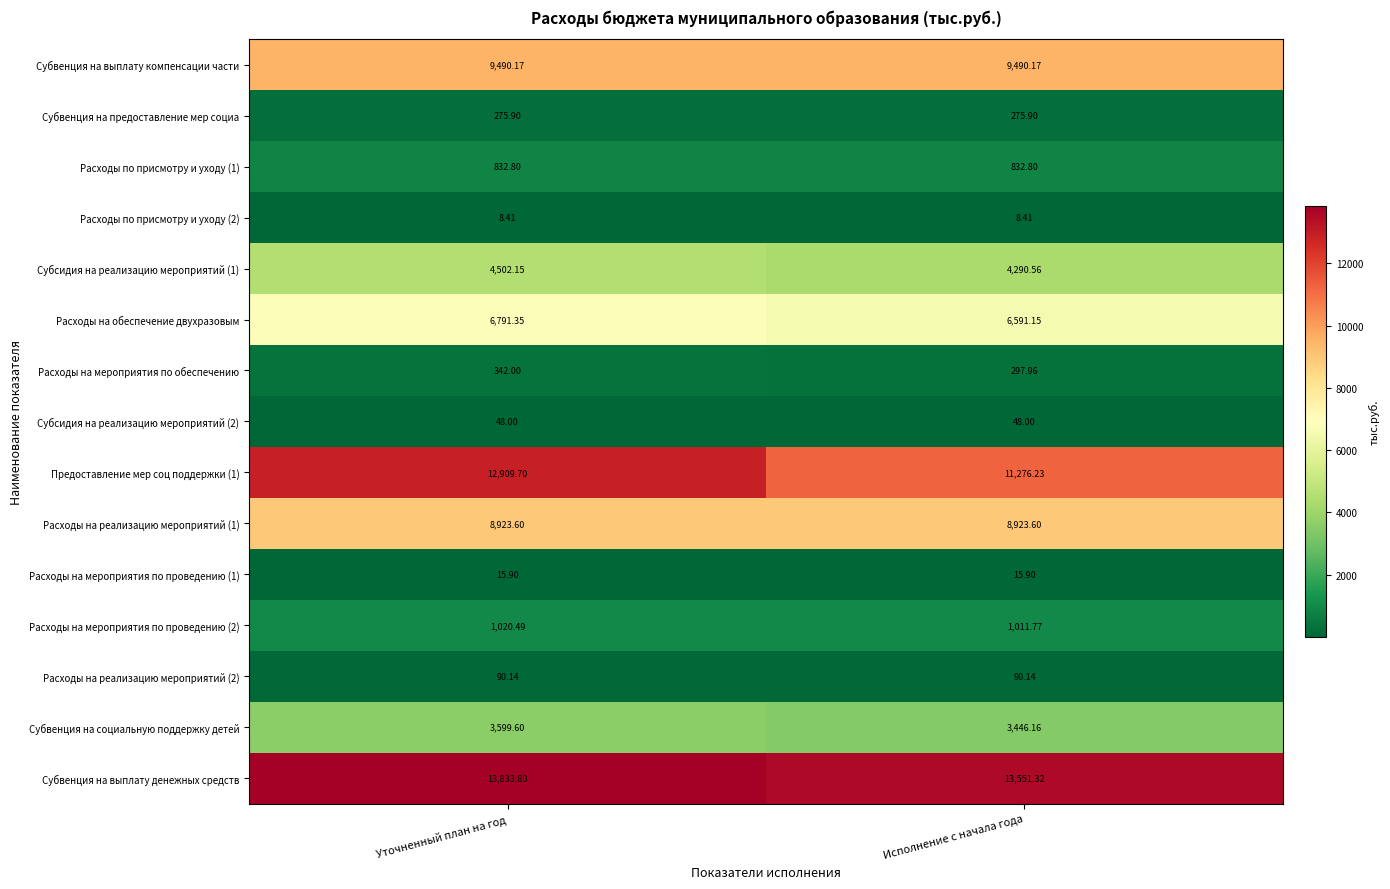

Which series changed the most between Уточненный план на год and Исполнение с начала года?

Предоставление мер соц поддержки (1)